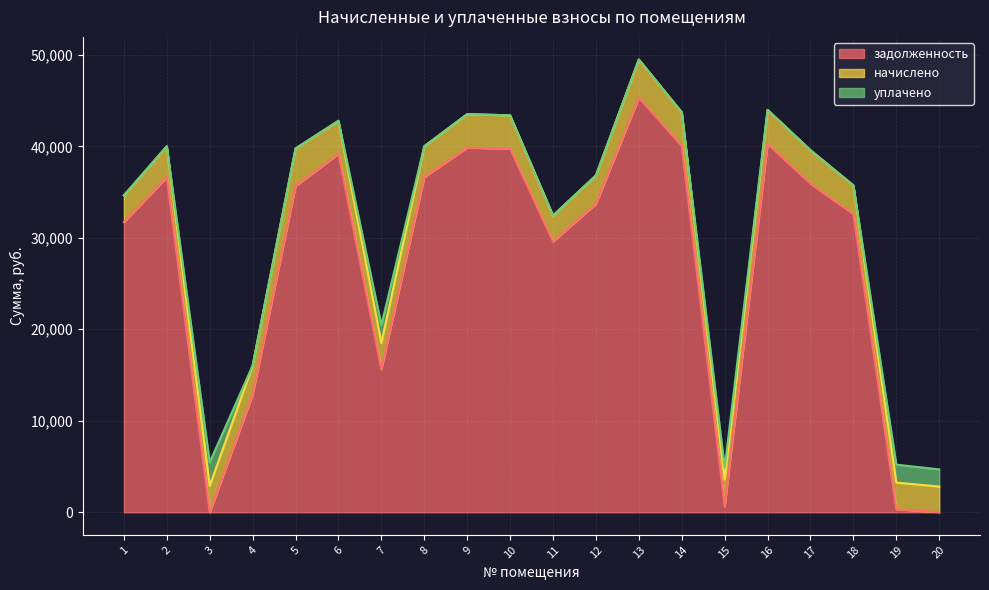

Which category has the lowest value across all series?

3